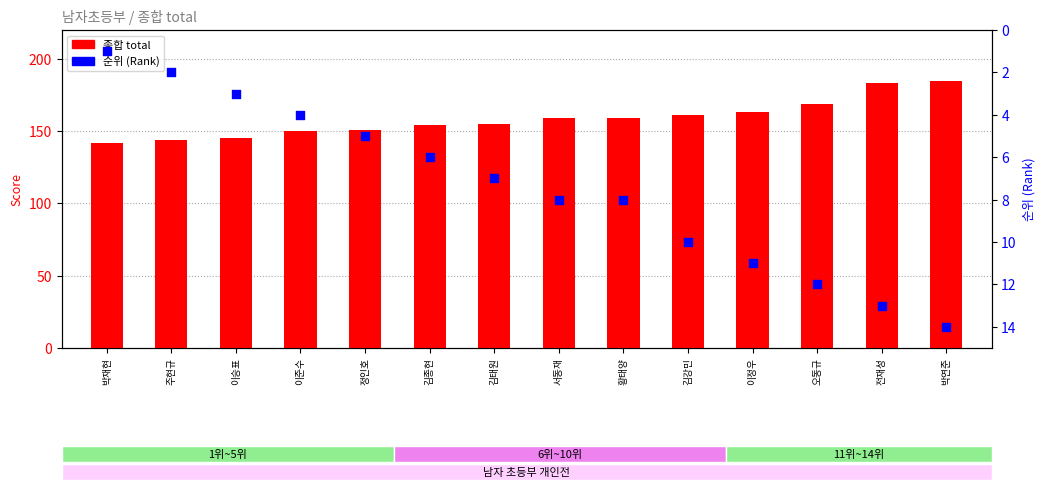

Which series has the widest spread of Y values?

종합 total